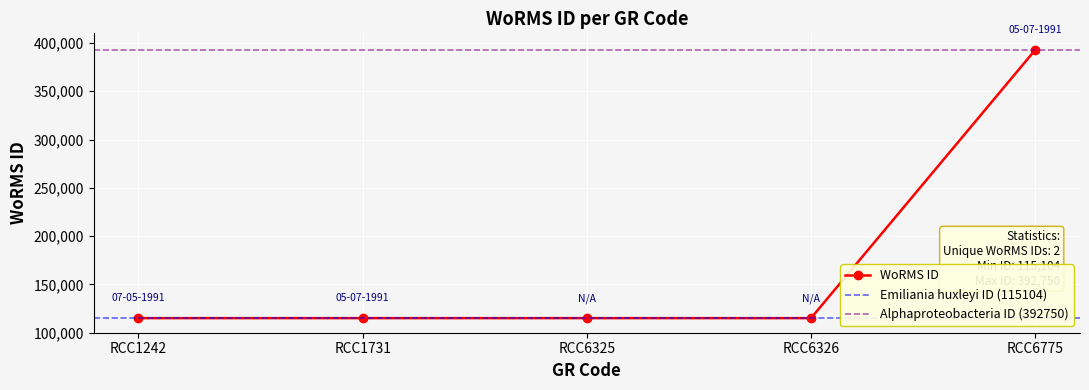

The value at RCC6325 is 167116. True or false?

False